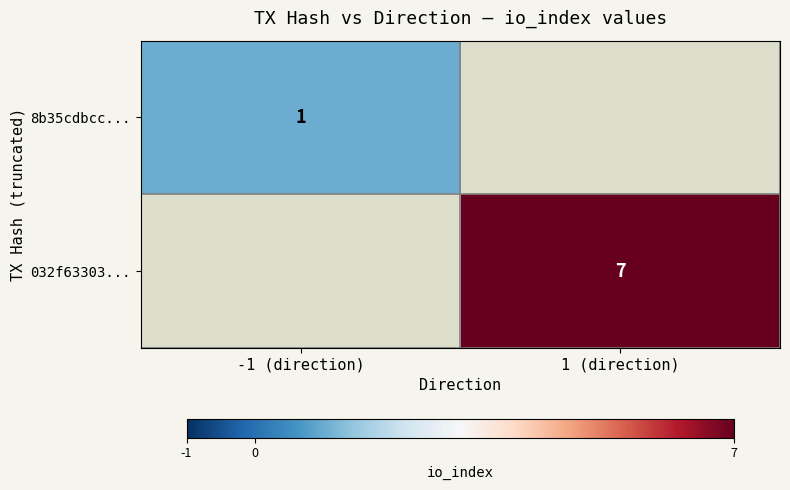

True or false: 032f63303... has a value of 3 at 1 (direction).

False